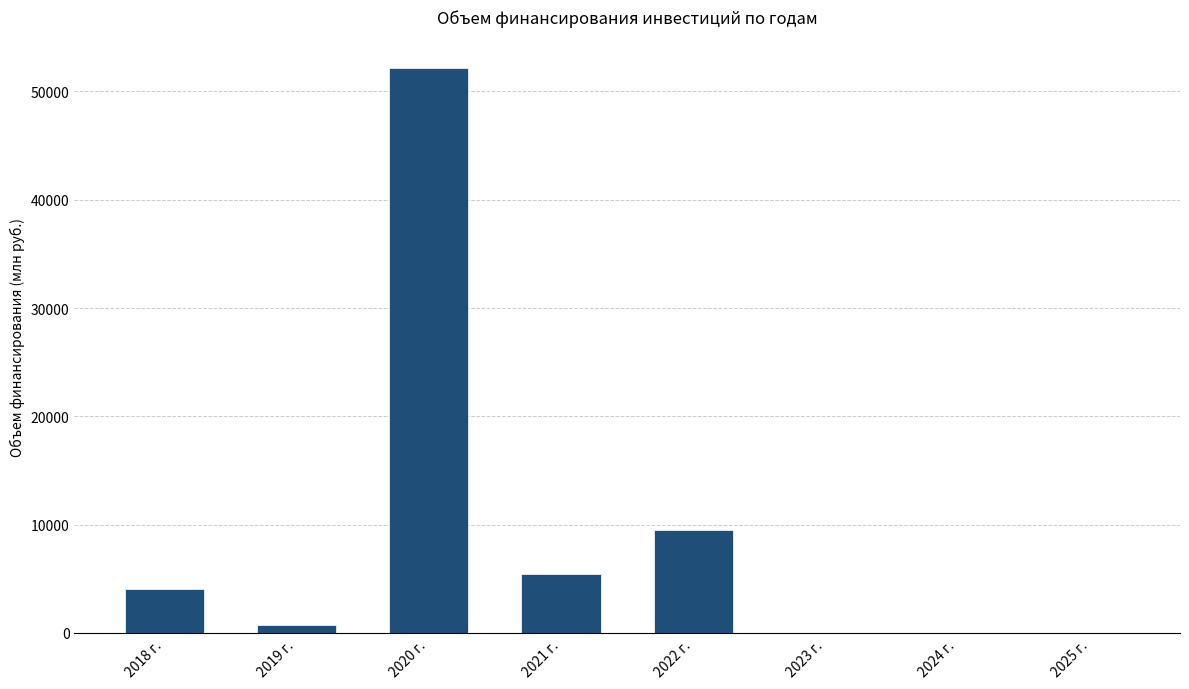

Which label corresponds to the largest value in the chart?

2020 г.